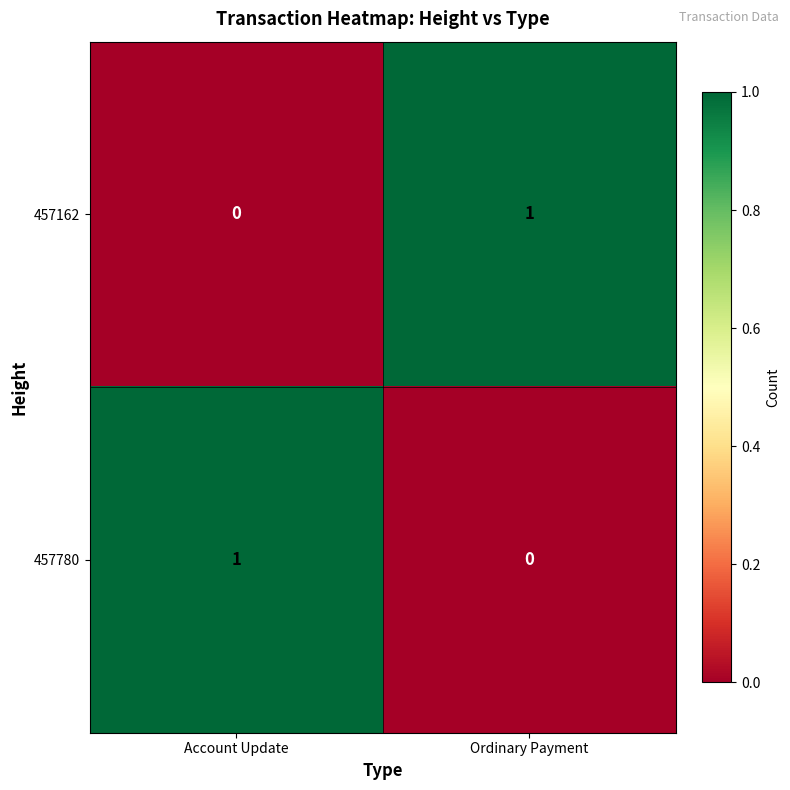

At which label does 457162 reach its minimum?

Account Update